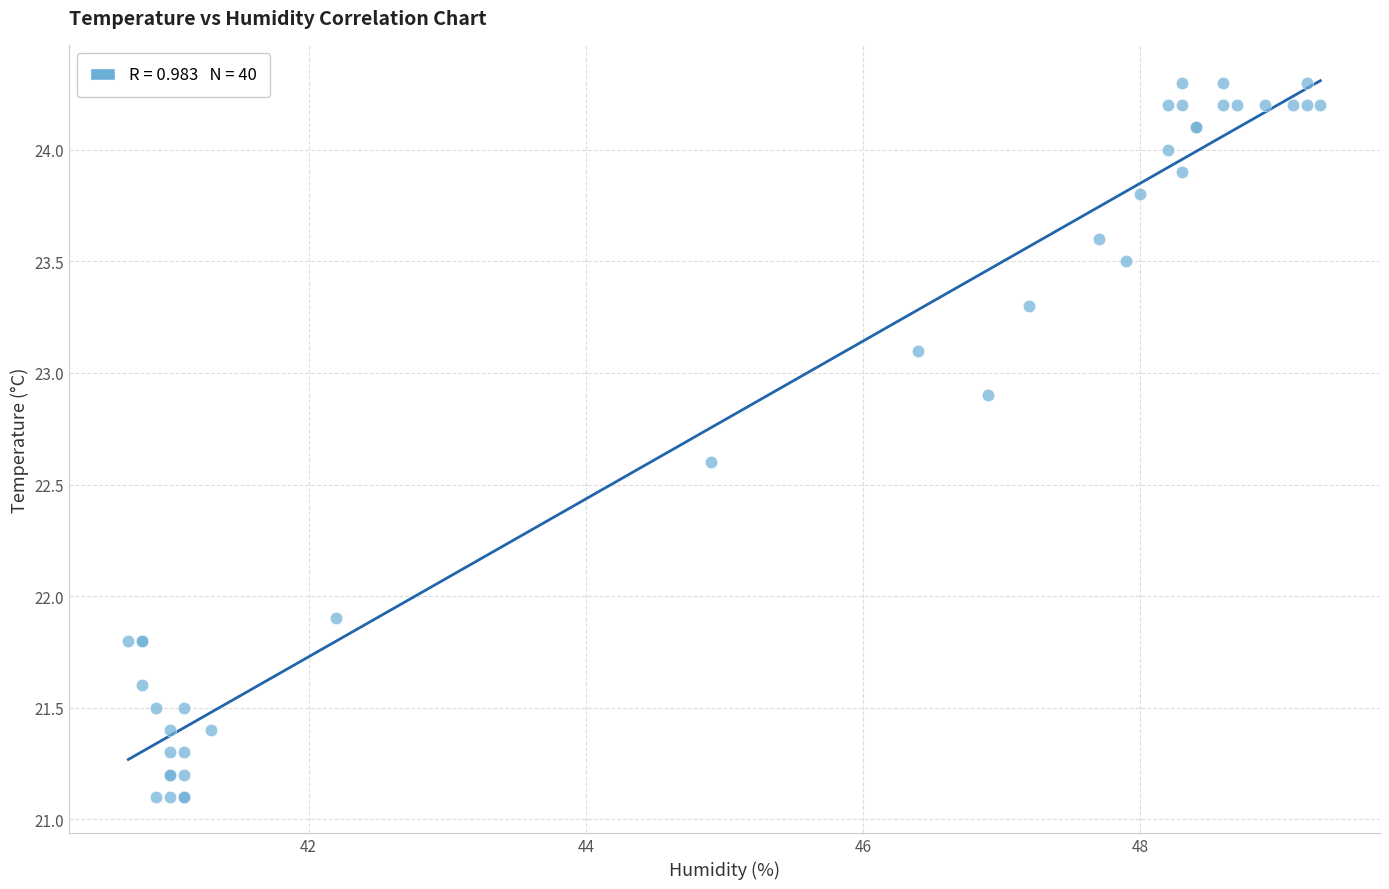

What Y value in the scatter plot is closest to 22?

21.9